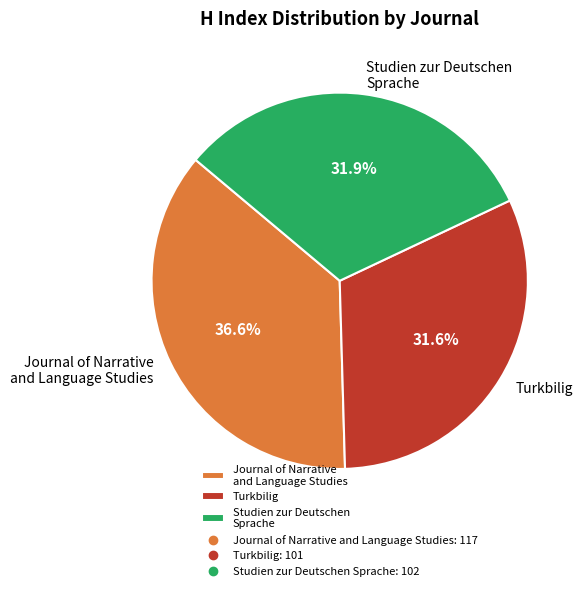

To the nearest percent, what is the combined percentage of Journal of Narrative and Language Studies and Studien zur Deutschen Sprache?

68%